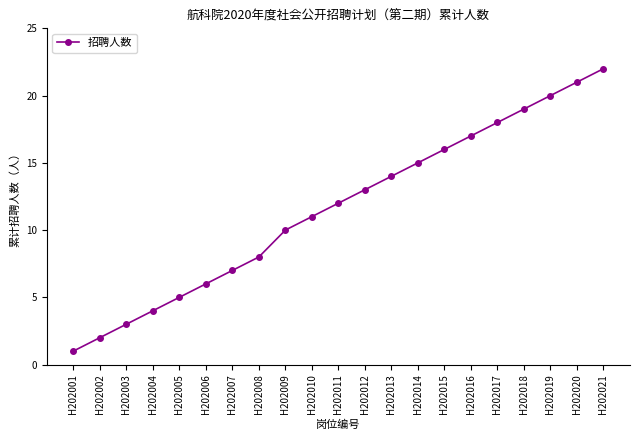

Between H202002 and H202005, which is larger?

H202005